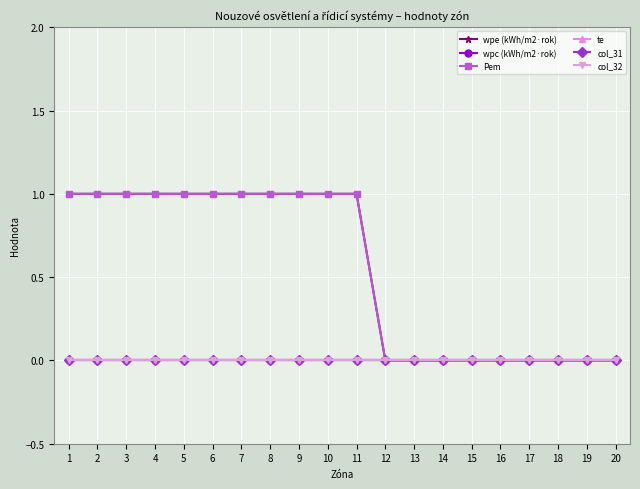

What is the total value across all series at 6?

2